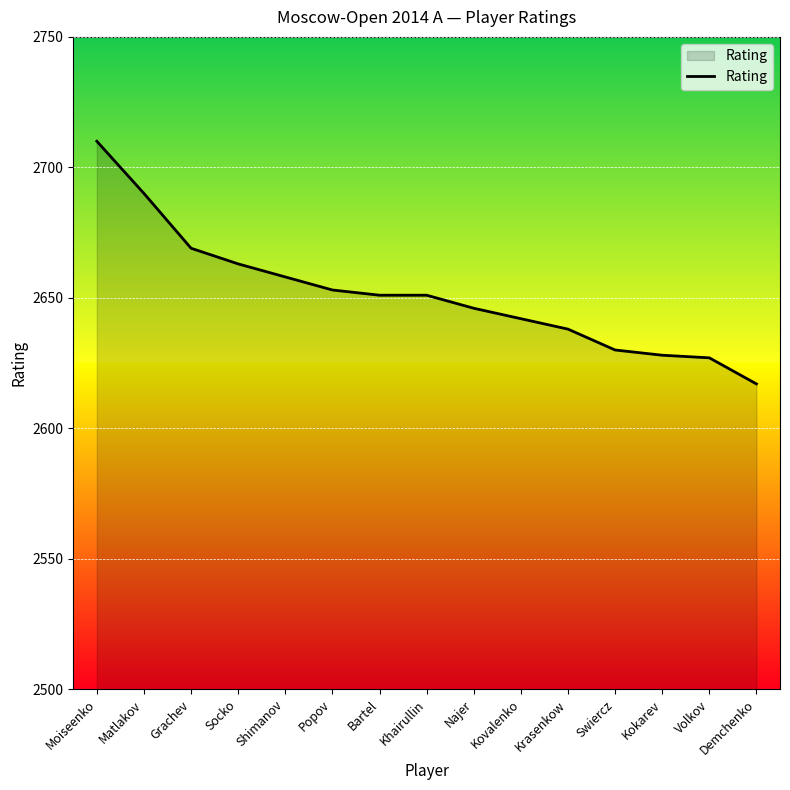

Read the value at Shimanov.

2658